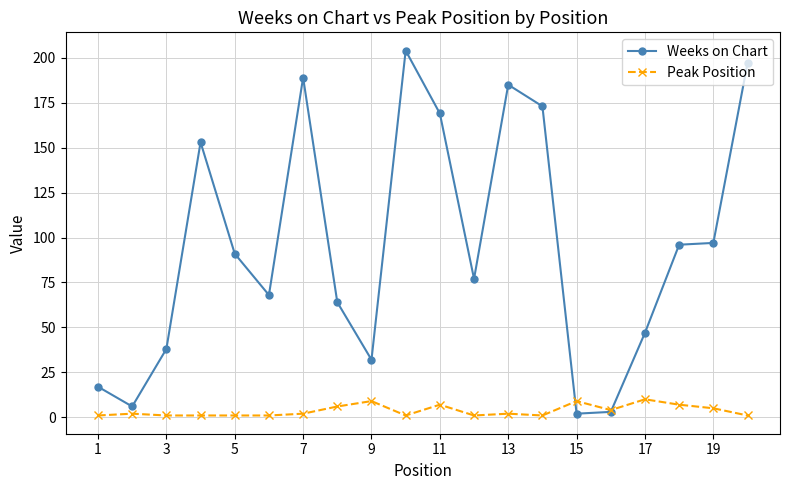

Which series has the largest range (max minus min)?

Weeks on Chart